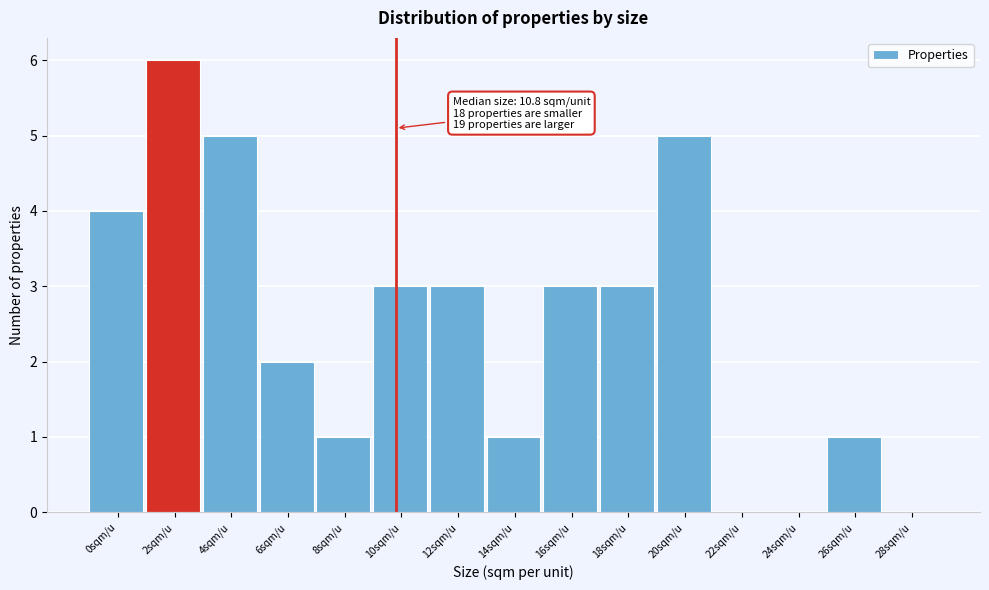

Reading left to right, list all the values displayed in this chart.

0sqm/u=4	2sqm/u=6	4sqm/u=5	6sqm/u=2	8sqm/u=1	10sqm/u=3	12sqm/u=3	14sqm/u=1	16sqm/u=3	18sqm/u=3	20sqm/u=5	22sqm/u=0	24sqm/u=0	26sqm/u=1	28sqm/u=0